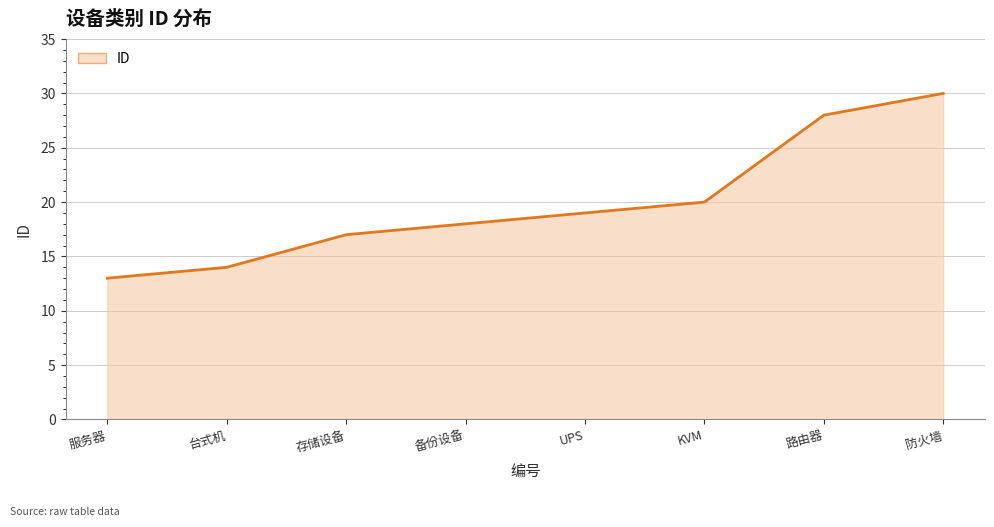

What is the maximum value shown in the chart?

30